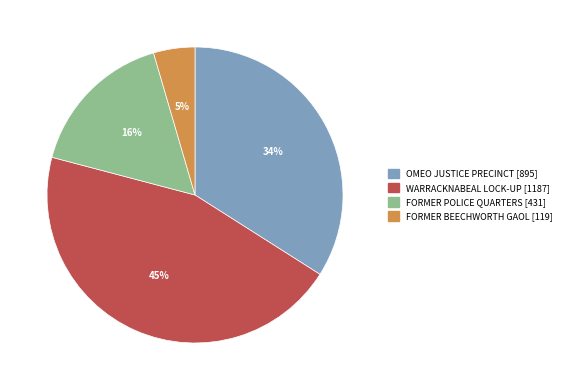

Which category has the biggest portion of the pie?

WARRACKNABEAL LOCK-UP [1187]